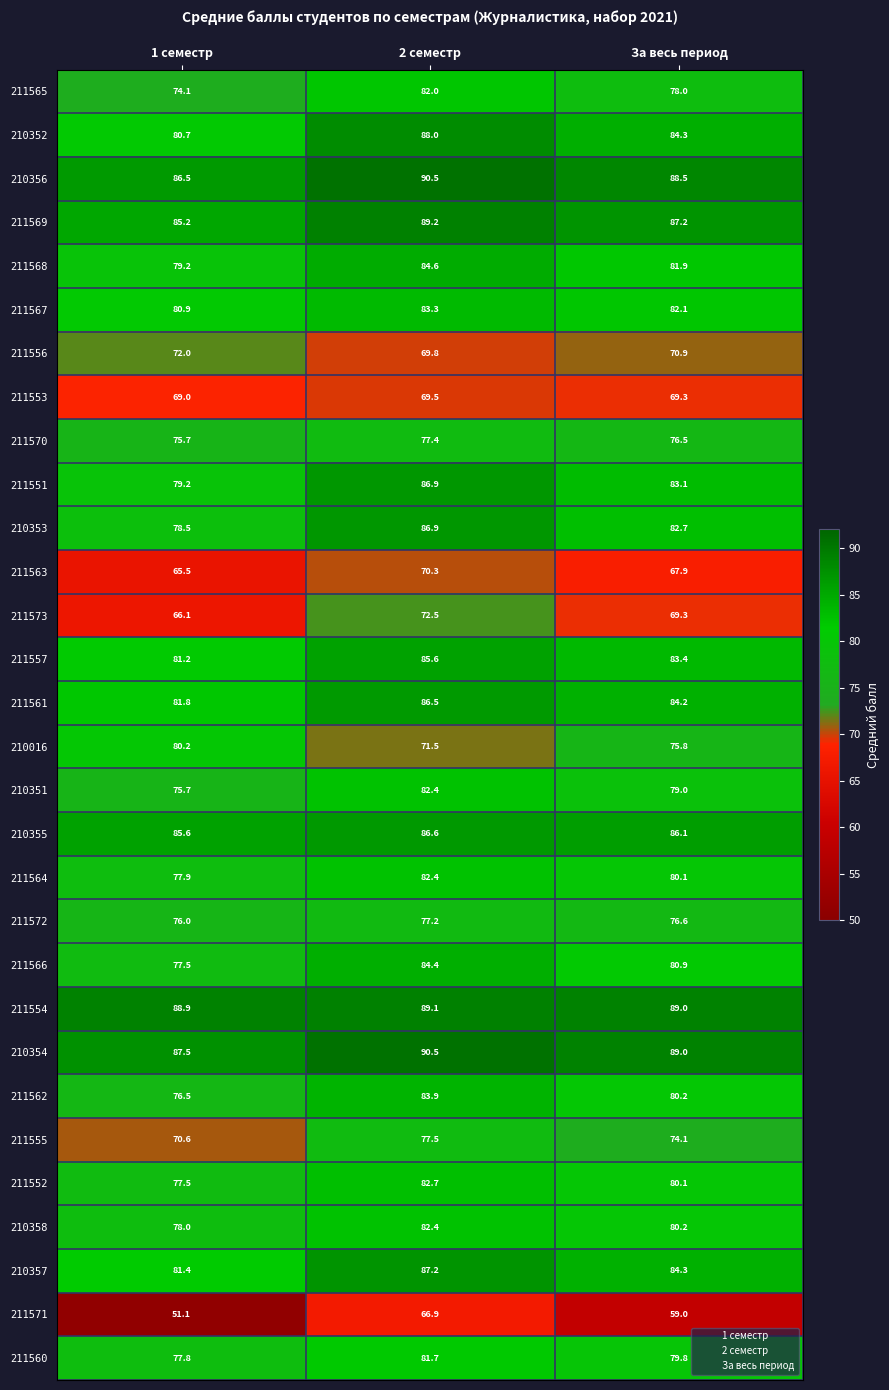

List the labels in order of 211556 value, largest first.

1 семестр, За весь период, 2 семестр